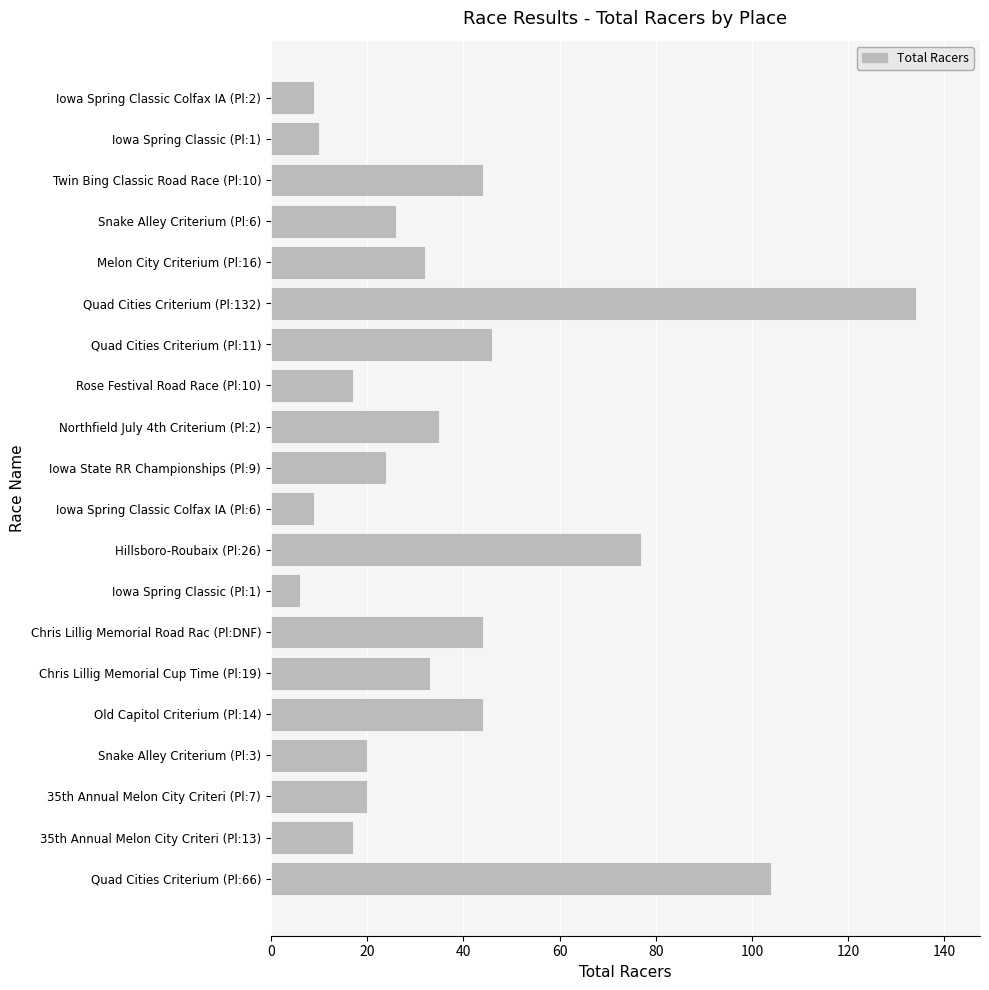

How many values are below 32?

10